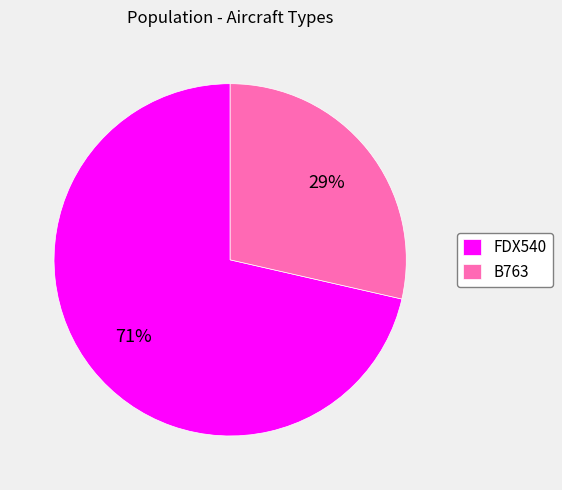

What is the majority slice?

FDX540